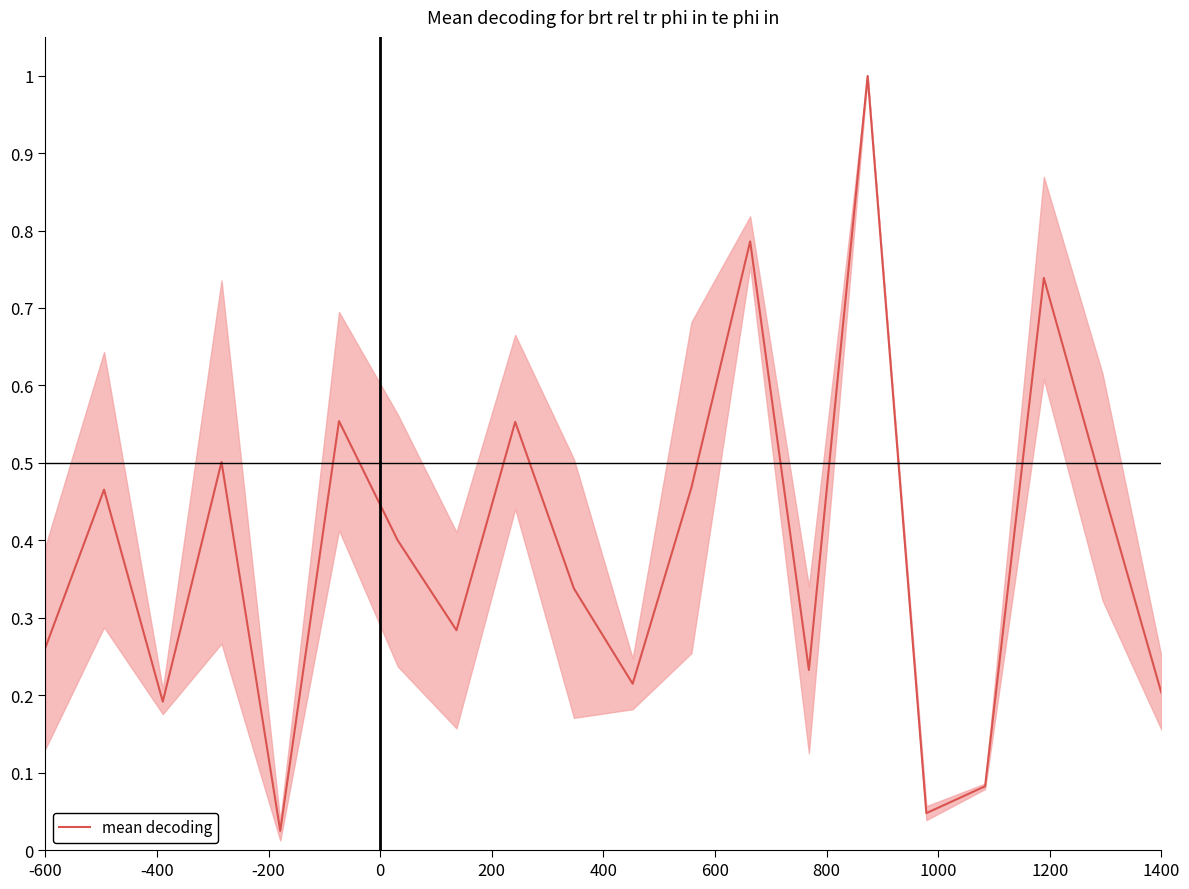

What is the highest value of the mean decoding series?

1.0